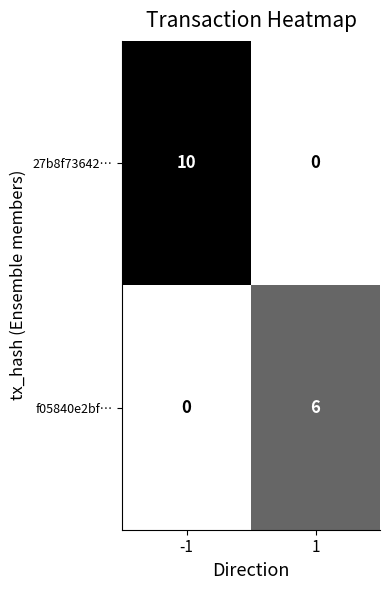

The f05840e2bf… series shows 2 at -1. True or false?

False